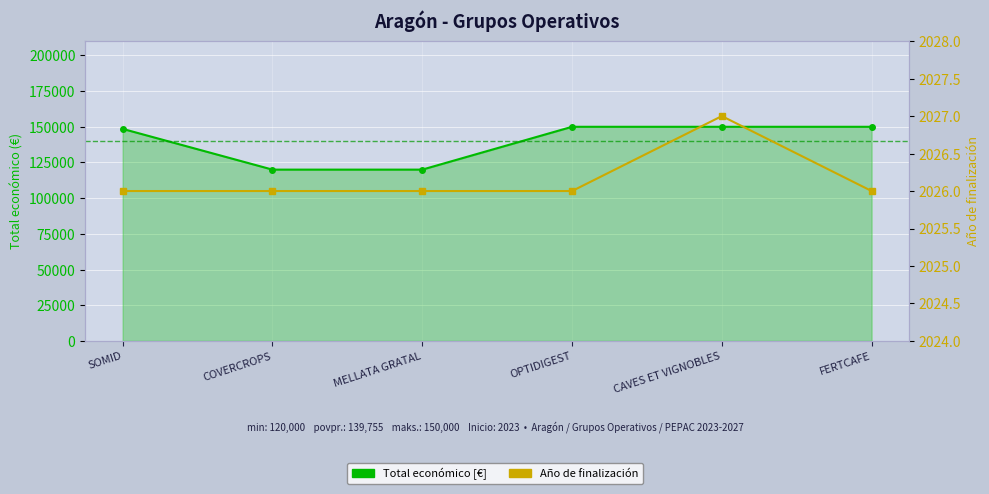

What is the value of the Año de finalización point at the 1st from the left?

2026